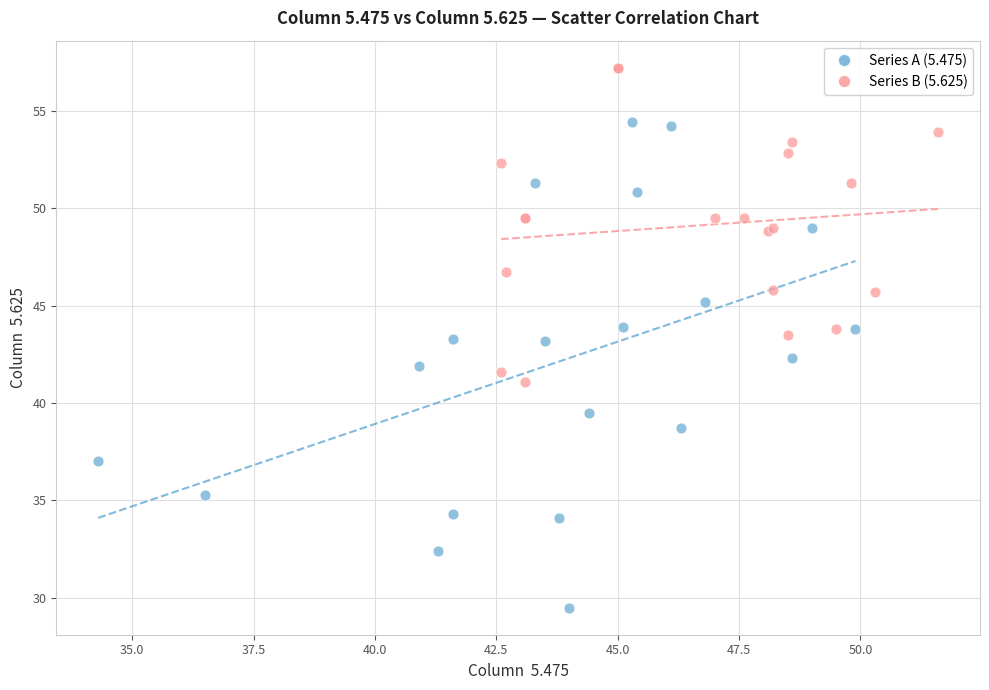

Which series reaches the maximum Y coordinate?

Series B (5.625)